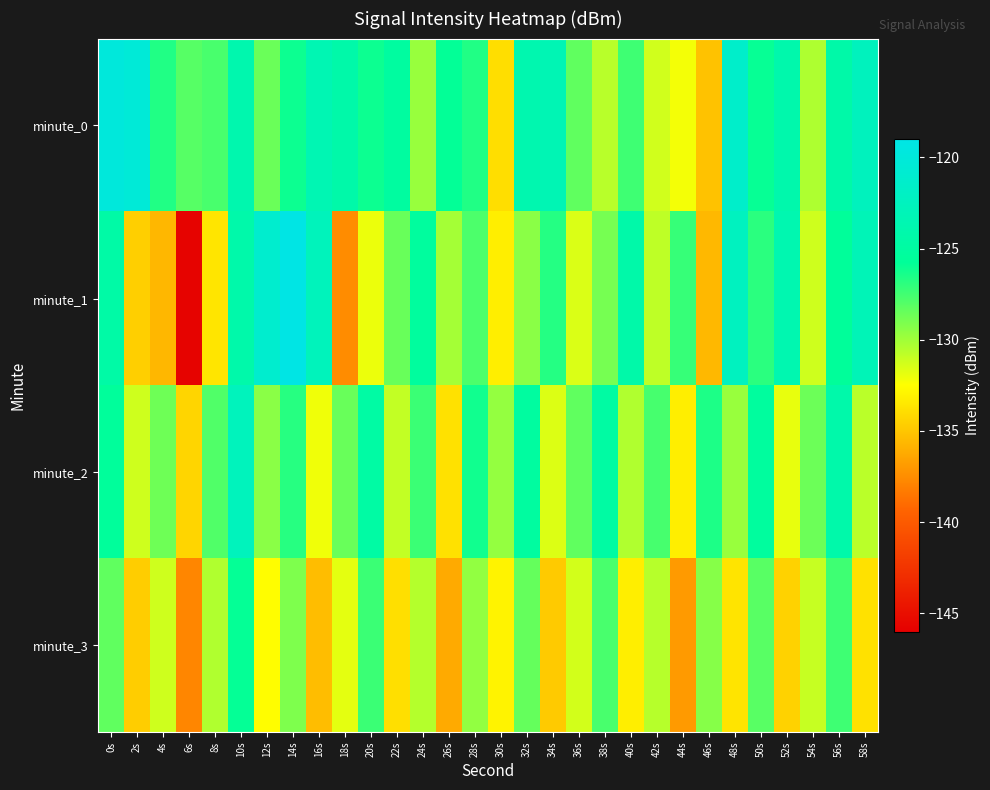

Between 48s and 42s, which is larger?

48s